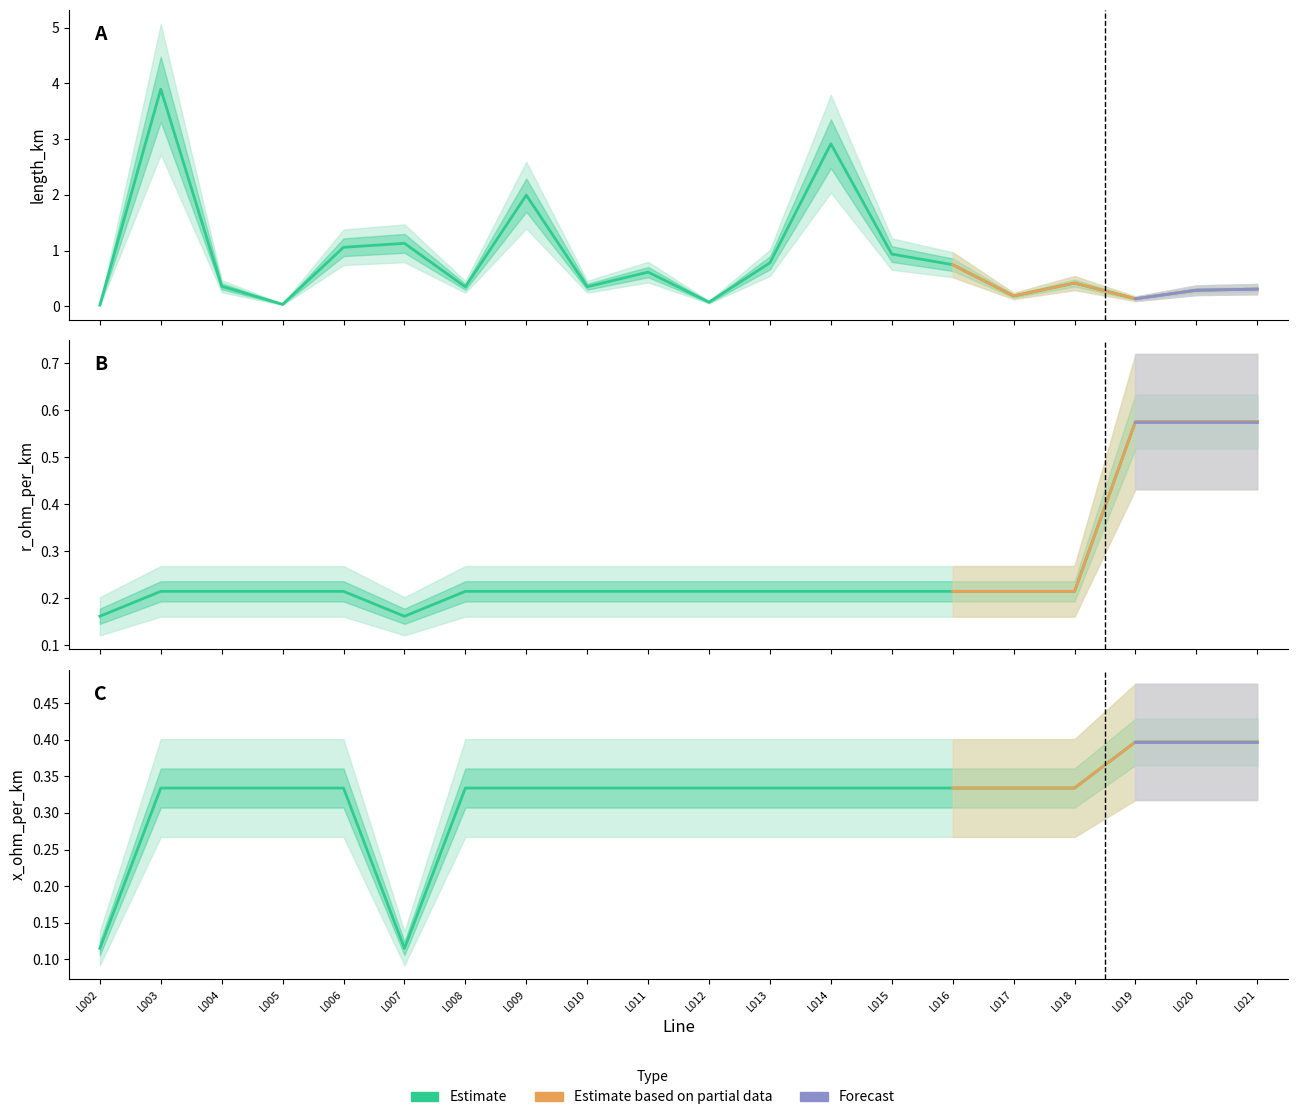

Reading left to right, transcribe all the data shown in this chart.

length_km: 0.0	3.9	0.4	0.0	1.1	1.1	0.3	2.0	0.4	0.6	0.1	0.8	2.9	0.9	0.7	0.2	0.4	0.1	0.3	0.3
r_ohm_per_km: 0.2	0.2	0.2	0.2	0.2	0.2	0.2	0.2	0.2	0.2	0.2	0.2	0.2	0.2	0.2	0.2	0.2	0.6	0.6	0.6
x_ohm_per_km: 0.1	0.3	0.3	0.3	0.3	0.1	0.3	0.3	0.3	0.3	0.3	0.3	0.3	0.3	0.3	0.3	0.3	0.4	0.4	0.4